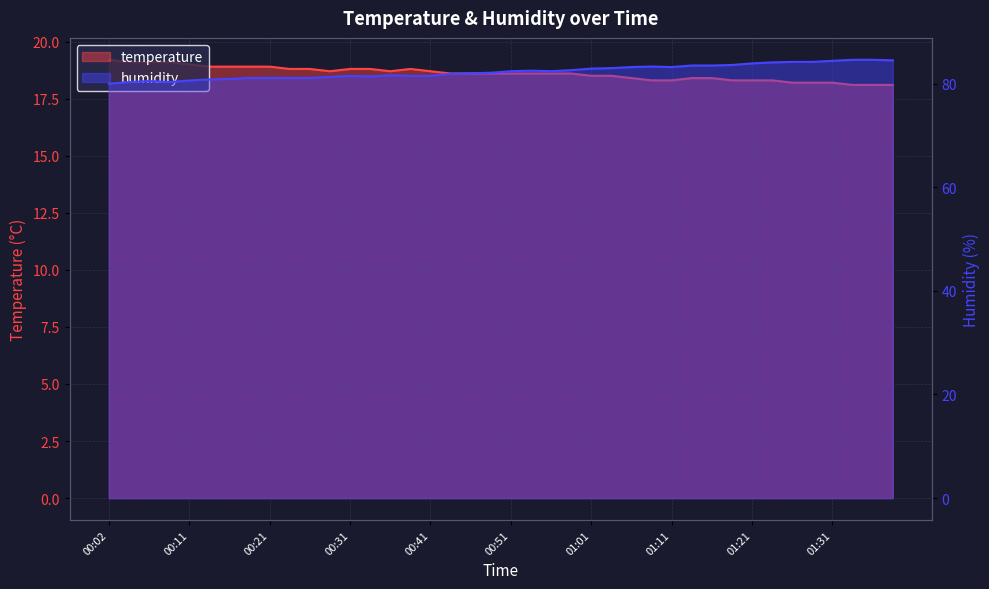

The humidity series shows 129.9 at 00:11. True or false?

False